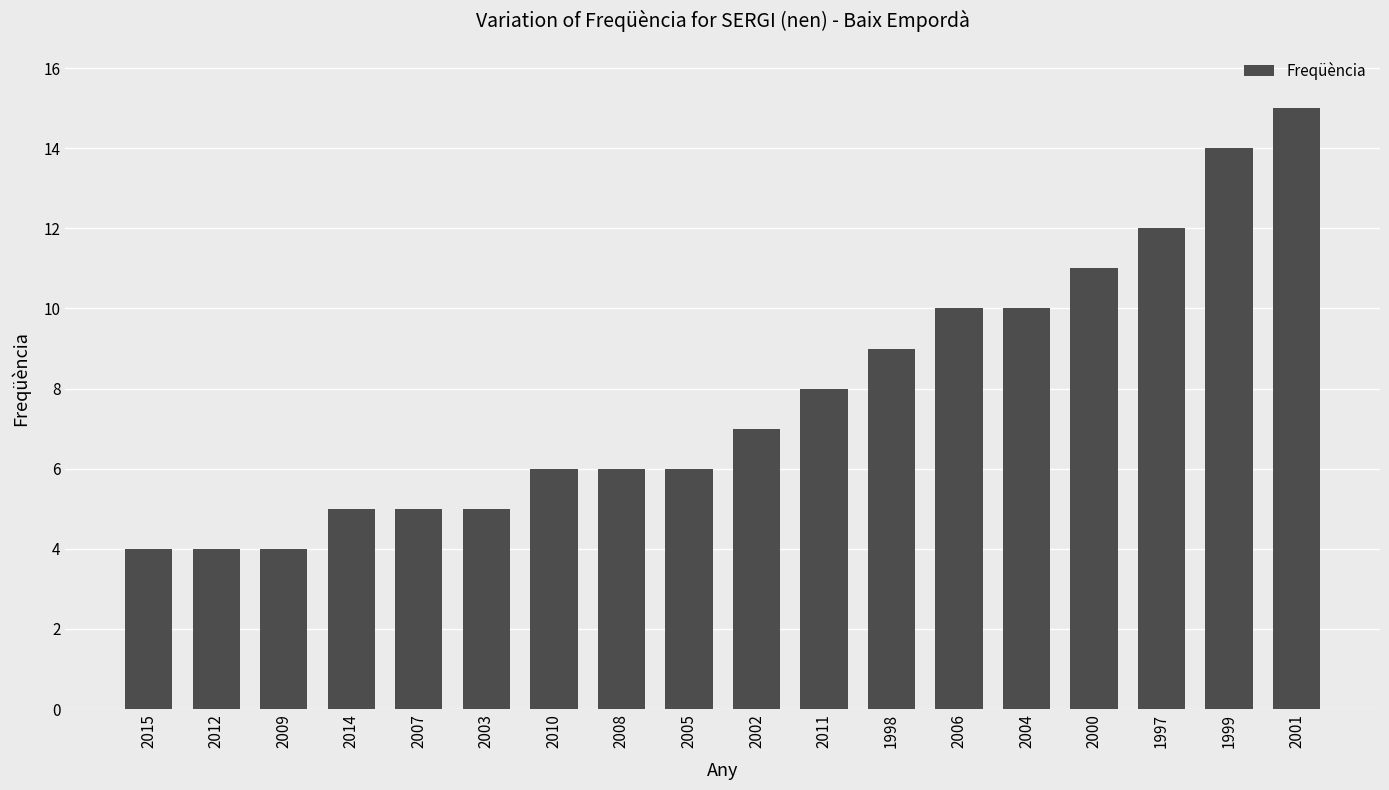

How many values are below 7?

9